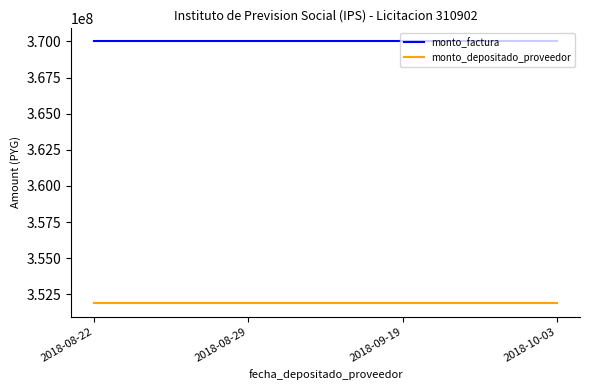

What is the difference between the highest and lowest values at 2018-09-19?

18136727